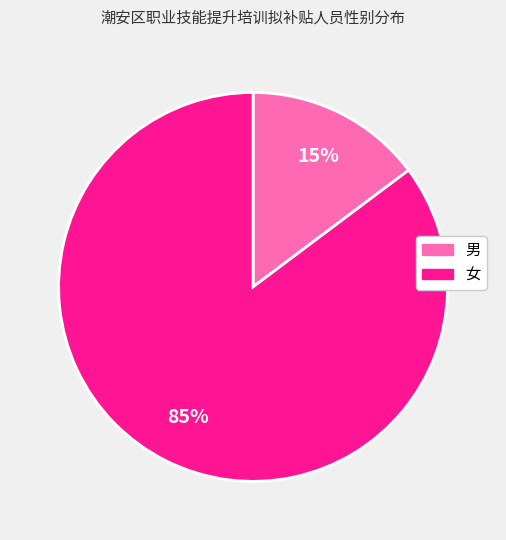

Is it true that 男 is 26% of the pie?

False